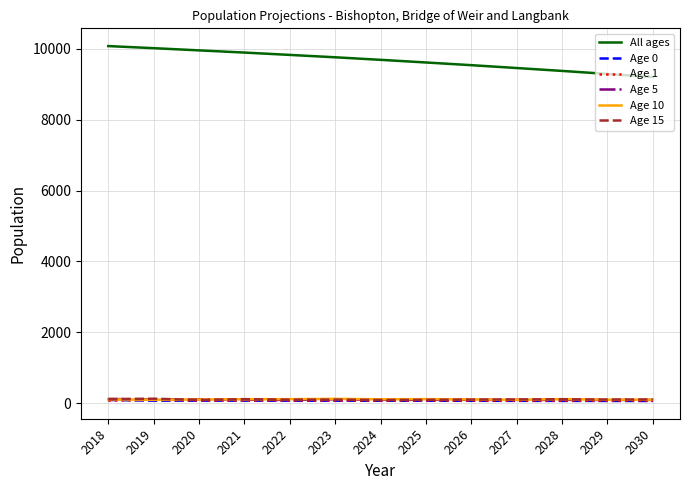

What is the total value across all series at 2018?

10583.0